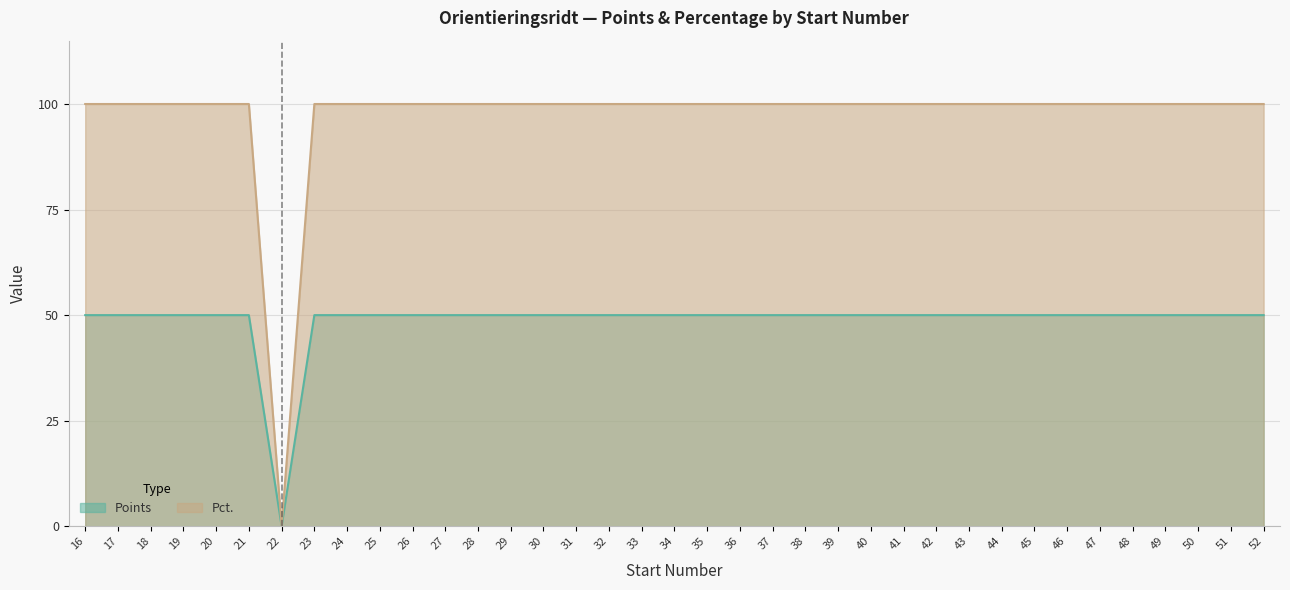

True or false: Points has more than 0 interior local peaks.

False